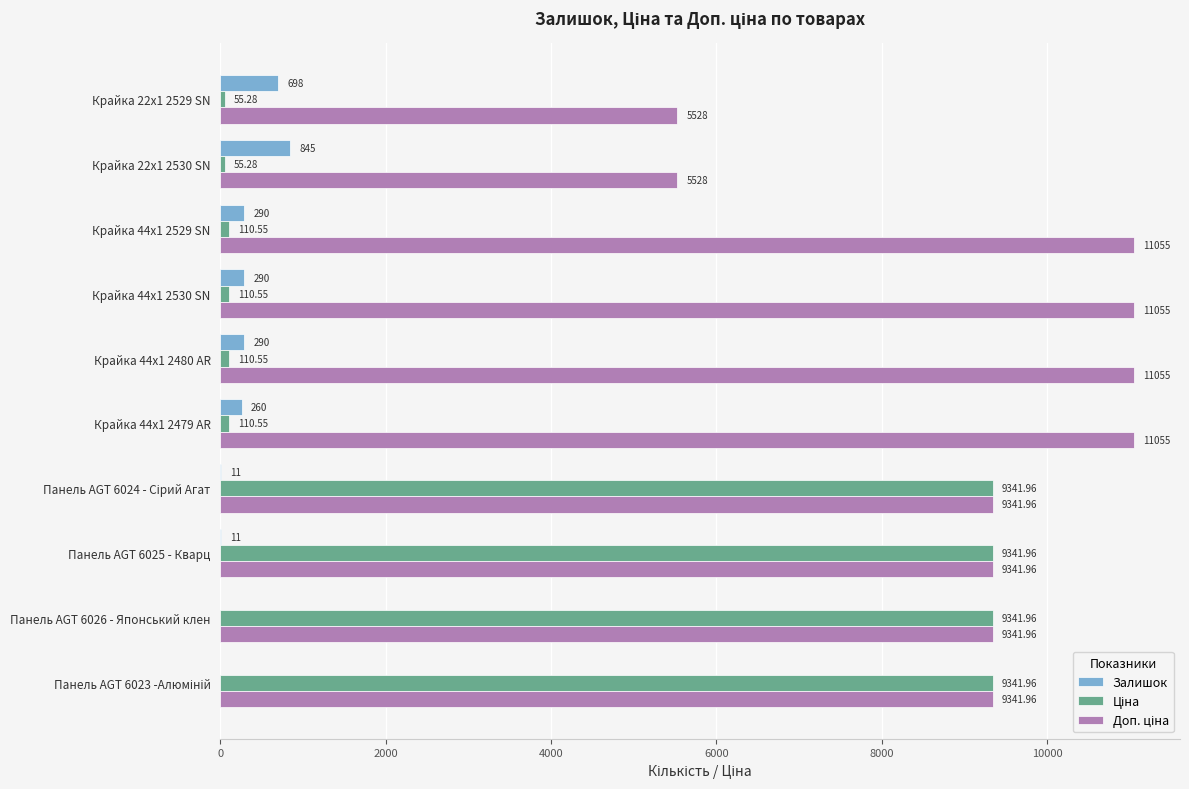

How many categories are shown in the chart?

10